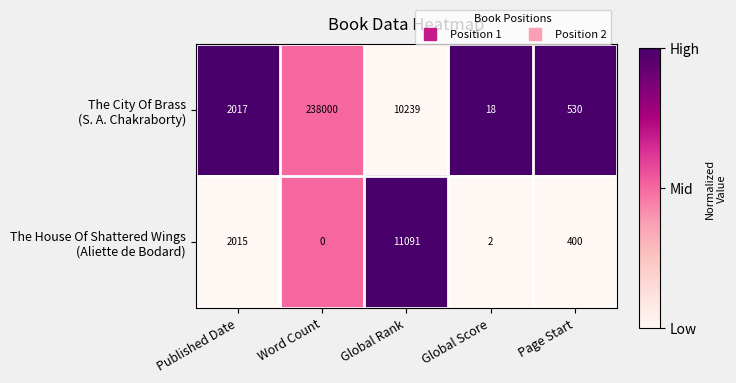

At which category is the sum across all series the highest?

Word Count